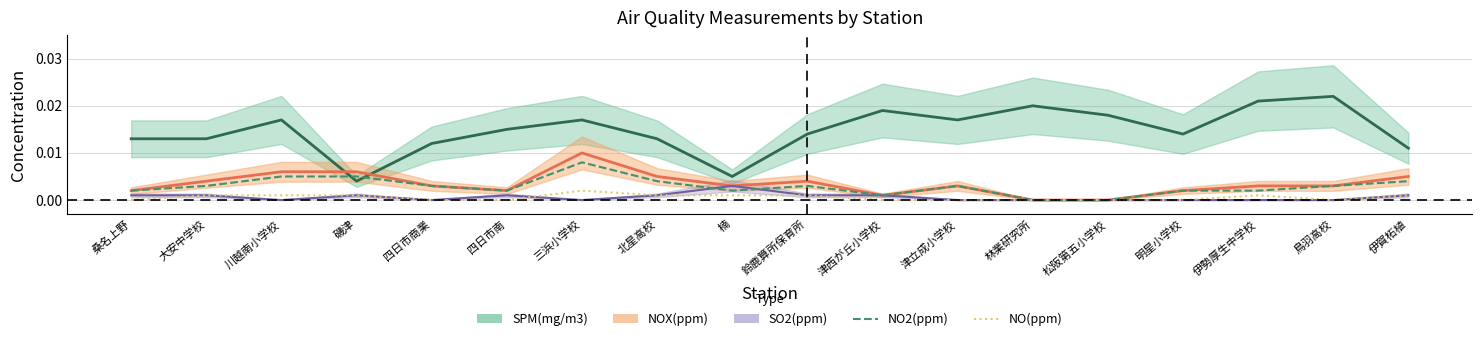

True or false: NO2(ppm) has a value of 0.0 at 北星高校.

True